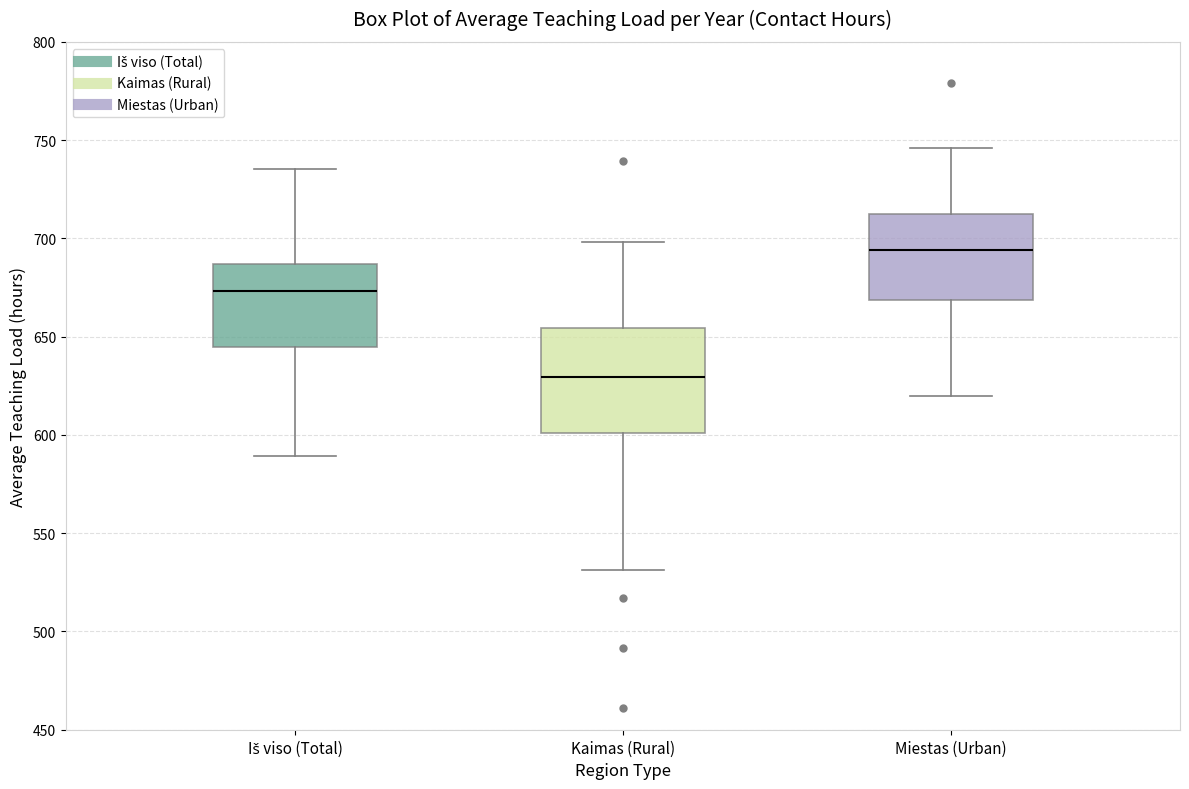

Where does the lower whisker of the box for Miestas (Urban) end on the y-axis? The values are not printed on the chart, so give them approximately, as read against the axis.

620